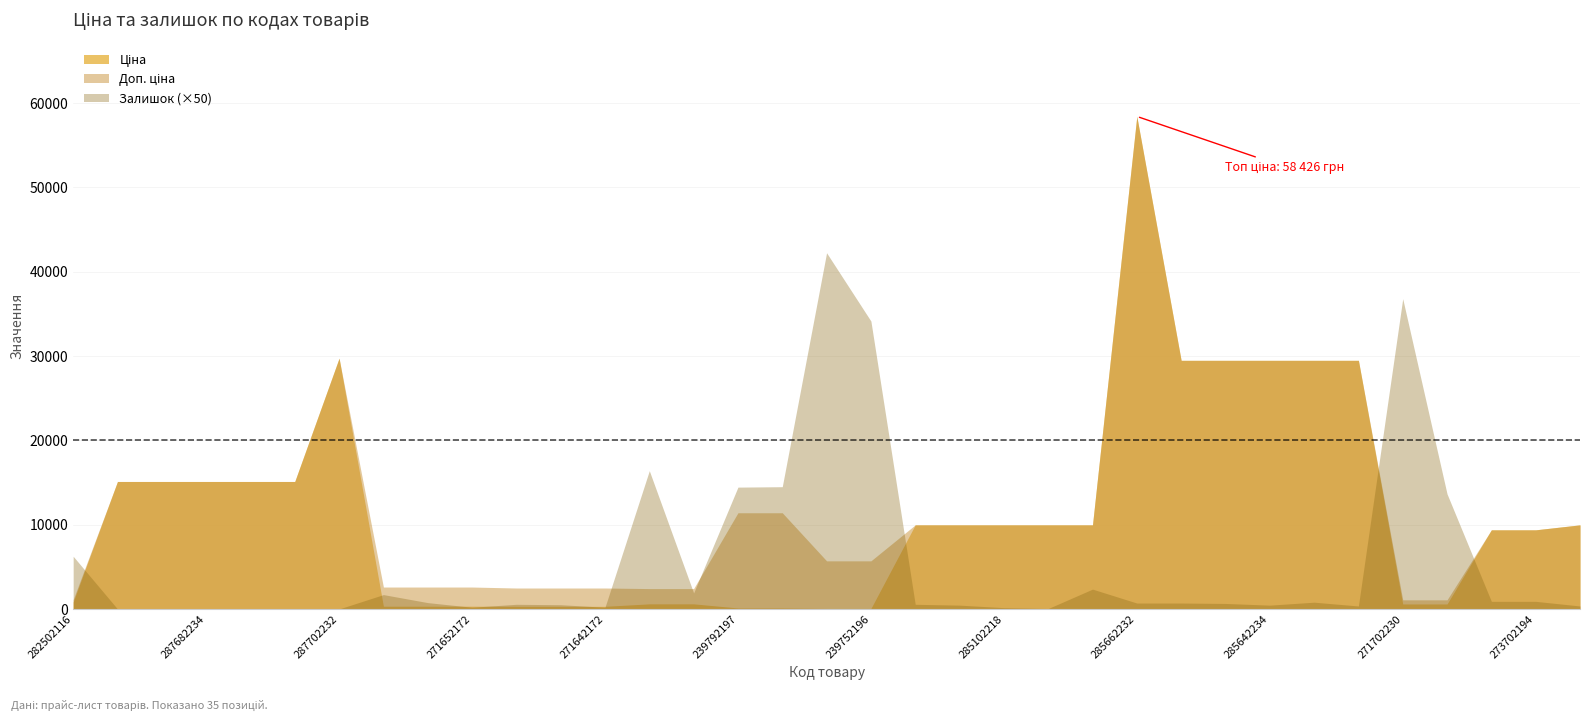

What position from the right is 271702230?

5